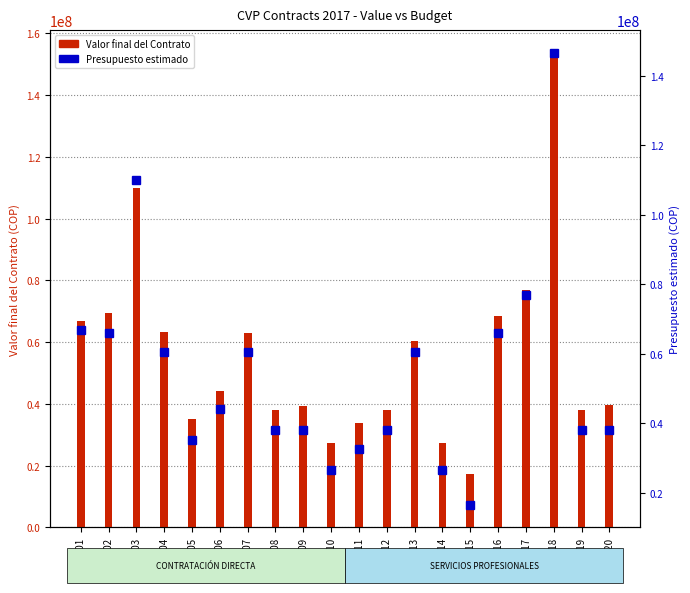

The Presupuesto estimado series shows 60142544 at CTO-006. True or false?

False